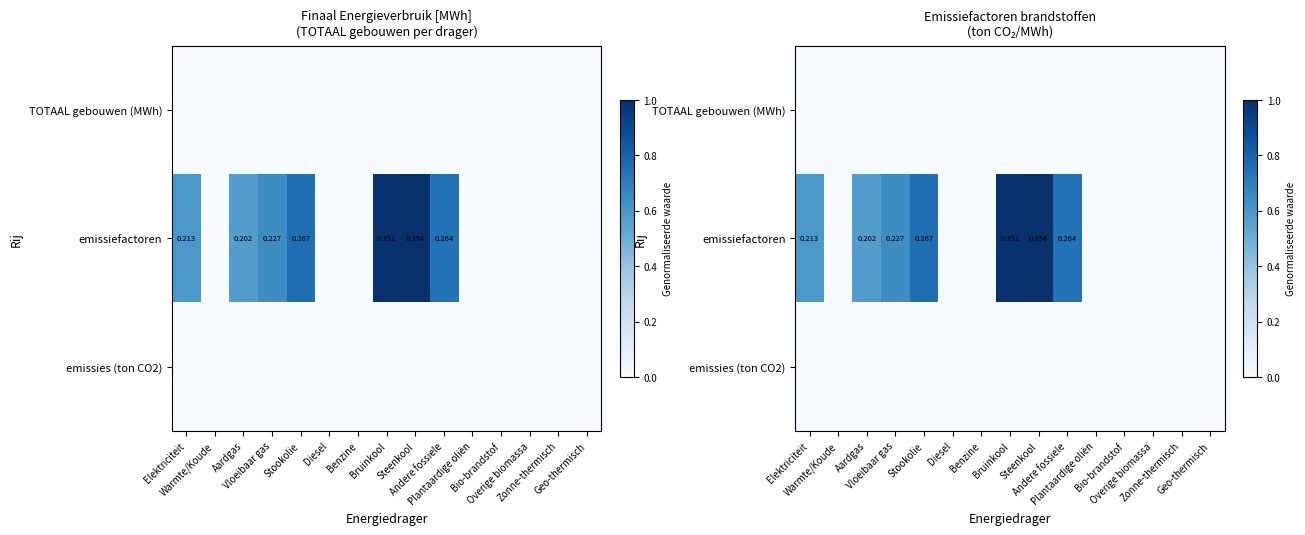

Which series has the largest range (max minus min)?

emissiefactoren